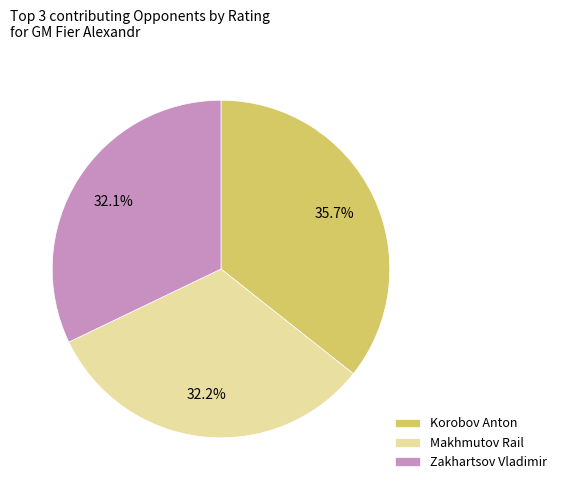

What percentage do Korobov Anton and Makhmutov Rail together represent?

67.9%